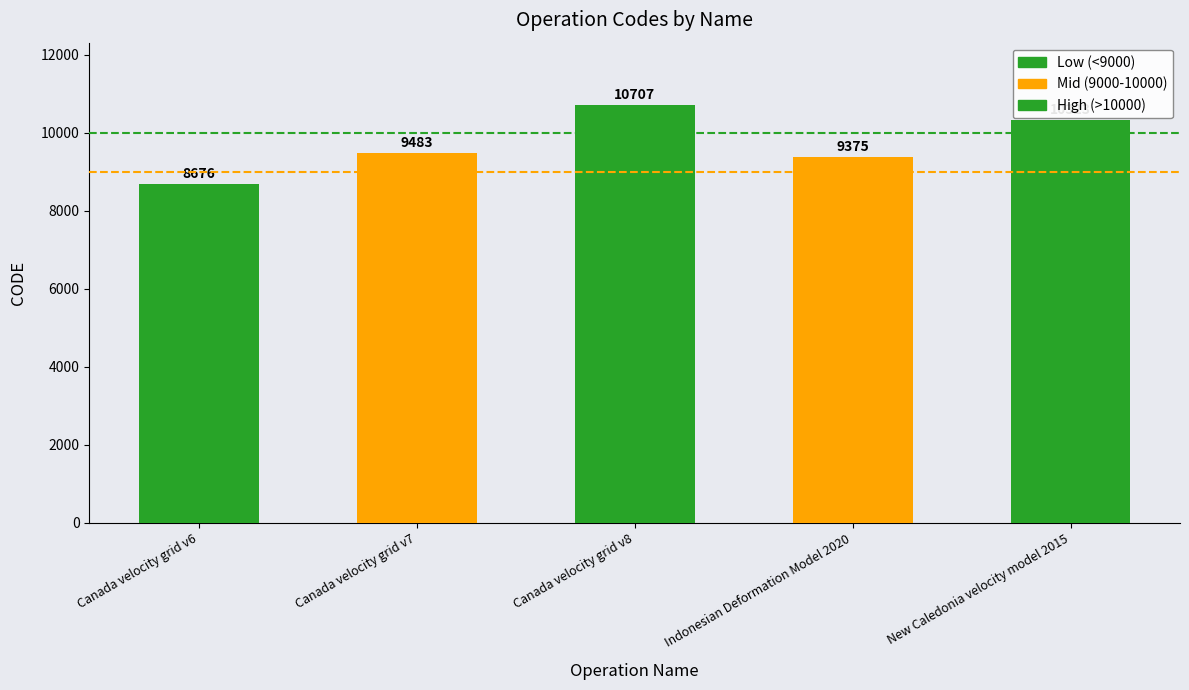

What is the average value?

9713